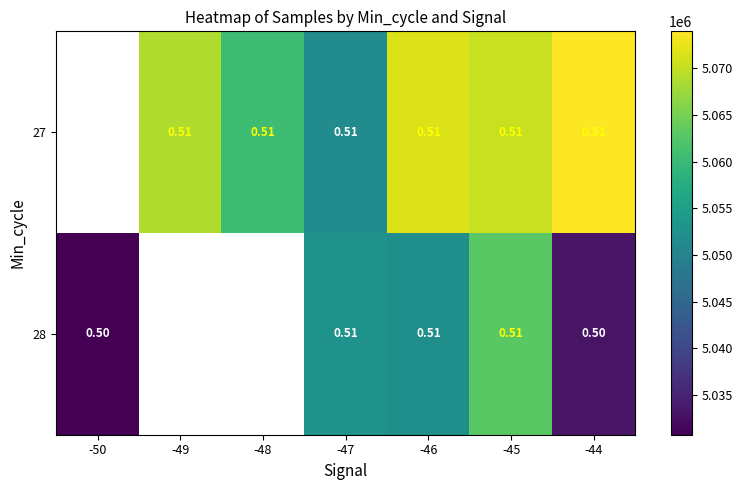

Is it true that 27 equals 5073946.0 at -44?

True